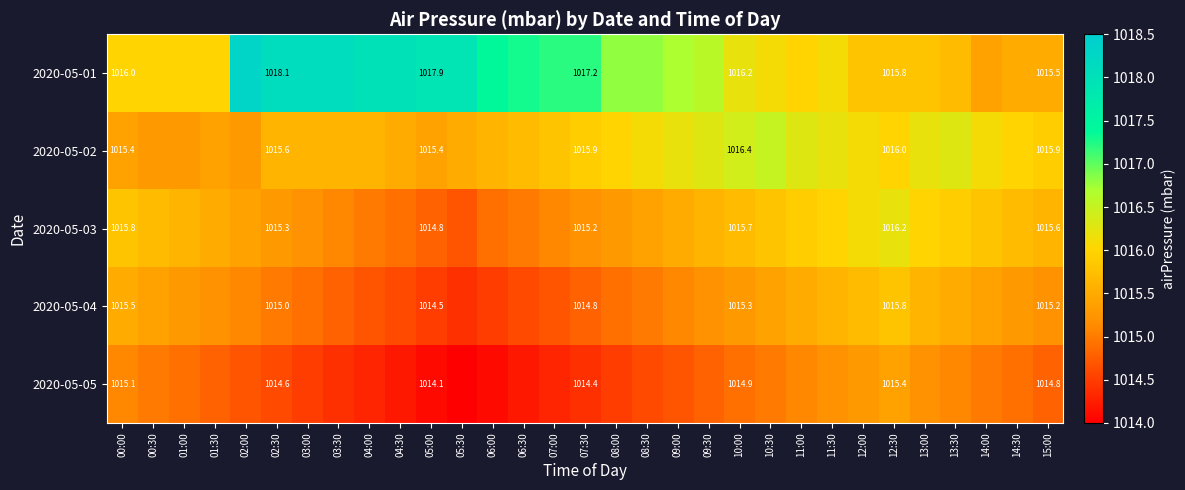

The value of 2020-05-01 at 07:30 is 1545.0. True or false?

False